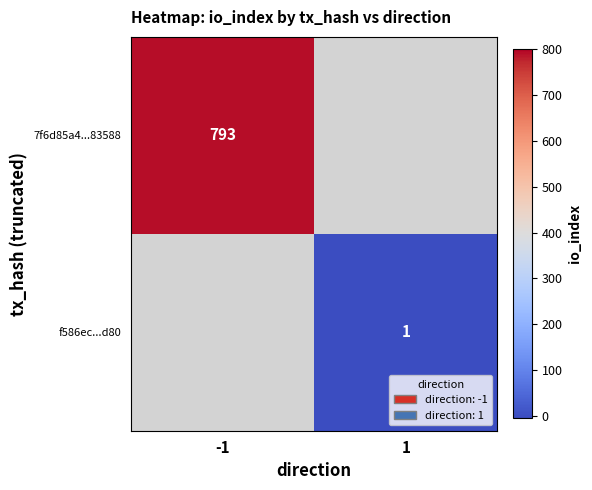

Is it true that f586ec...d80 equals 2 at 1?

False